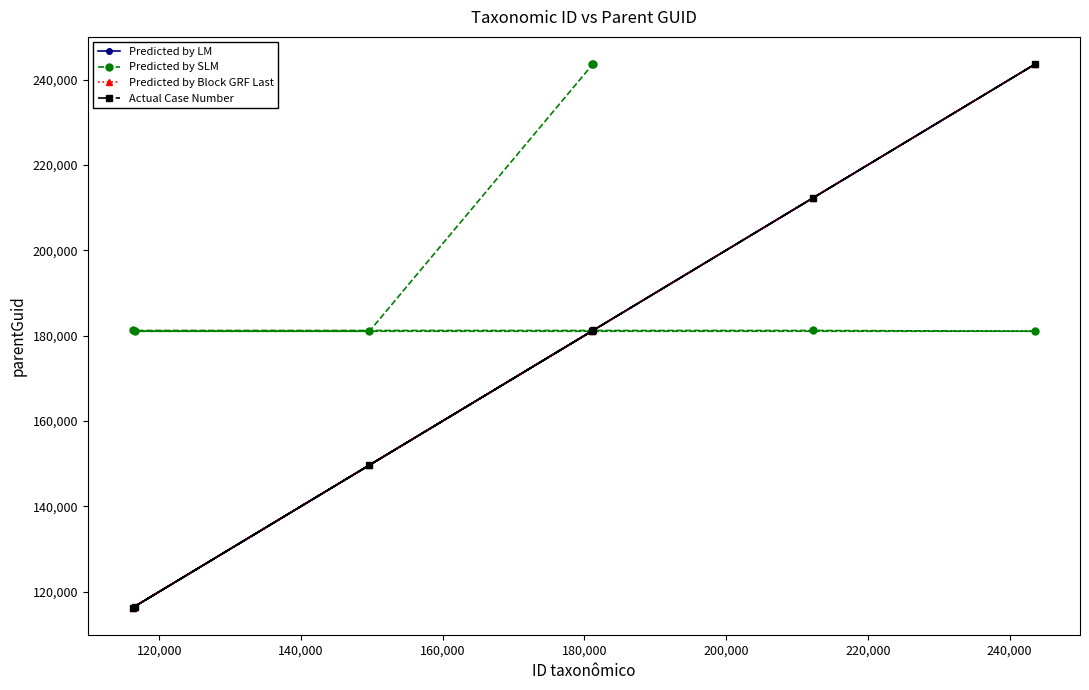

True or false: Predicted by LM has more than 2 interior local peaks.

False